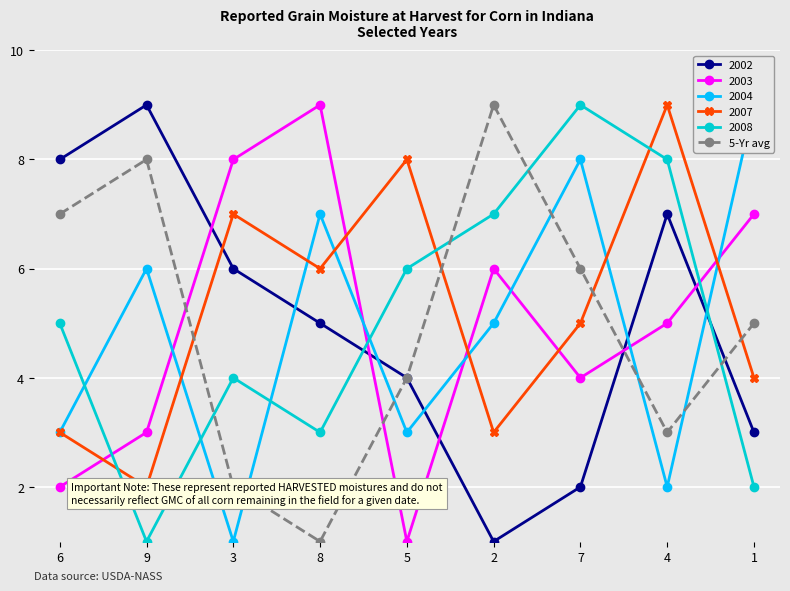

What is the minimum value shown in the chart?

1